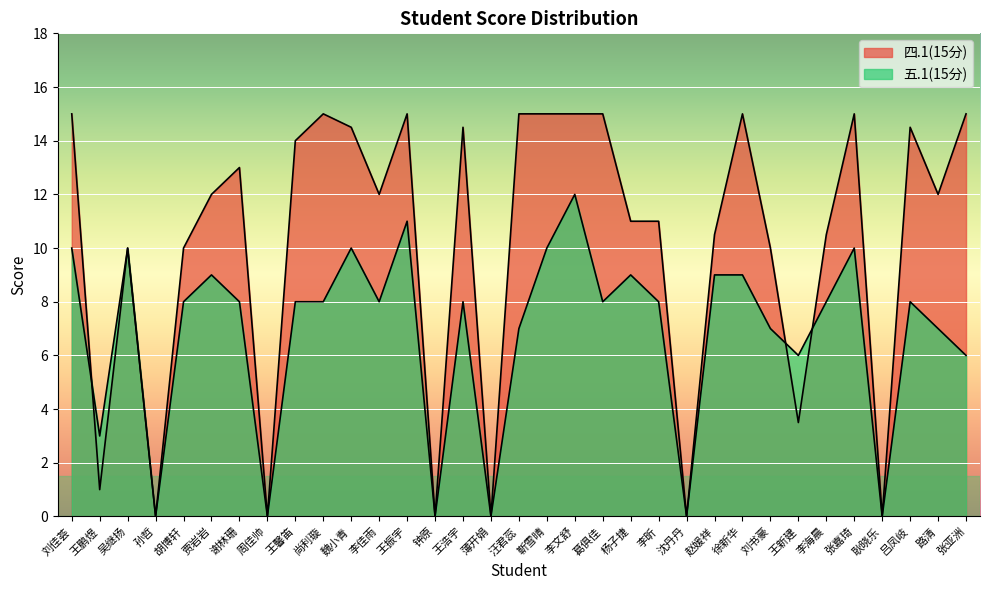

How many interior local peaks does the 四.1(15分) series have?

11